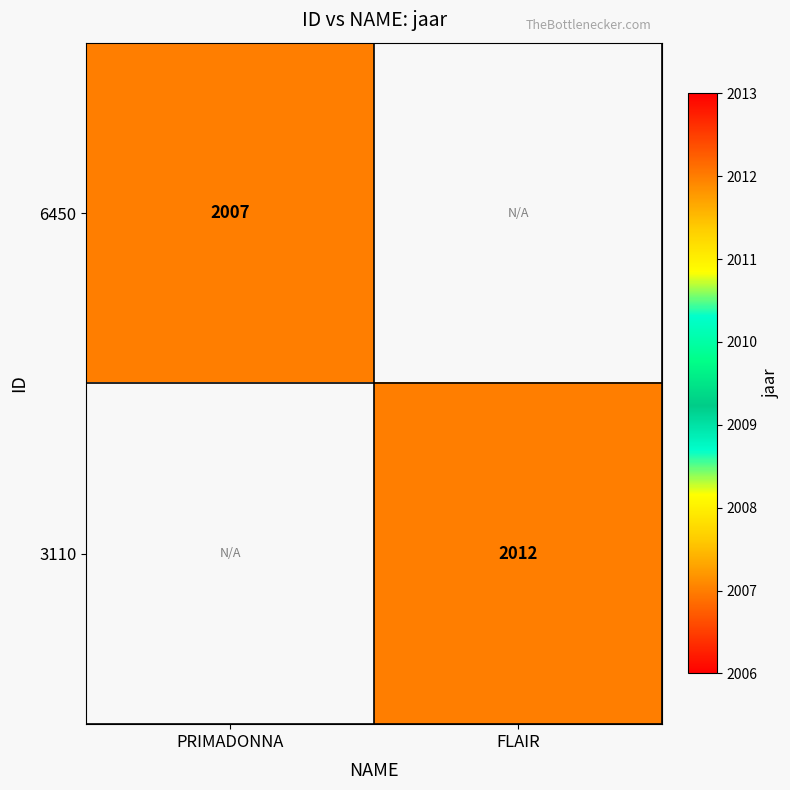

Is it true that 6450 equals 3256 at PRIMADONNA?

False